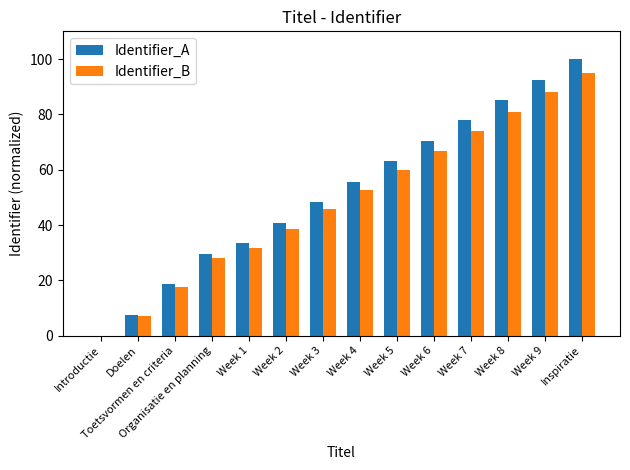

At which label is Identifier_A closest to 50?

Week 3